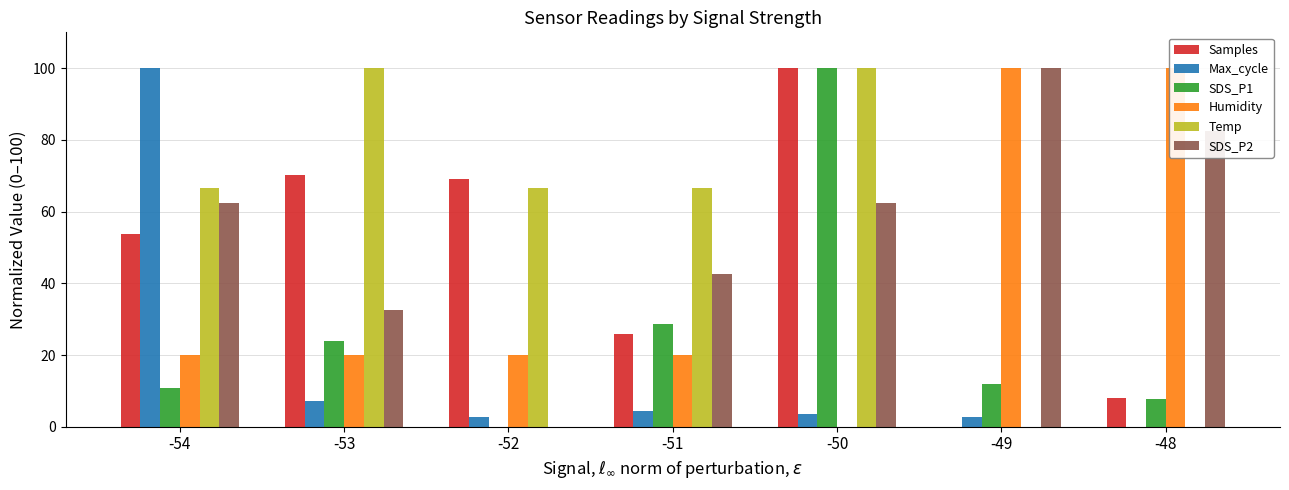

What is the spread (max minus min) of values at -52?

69.0